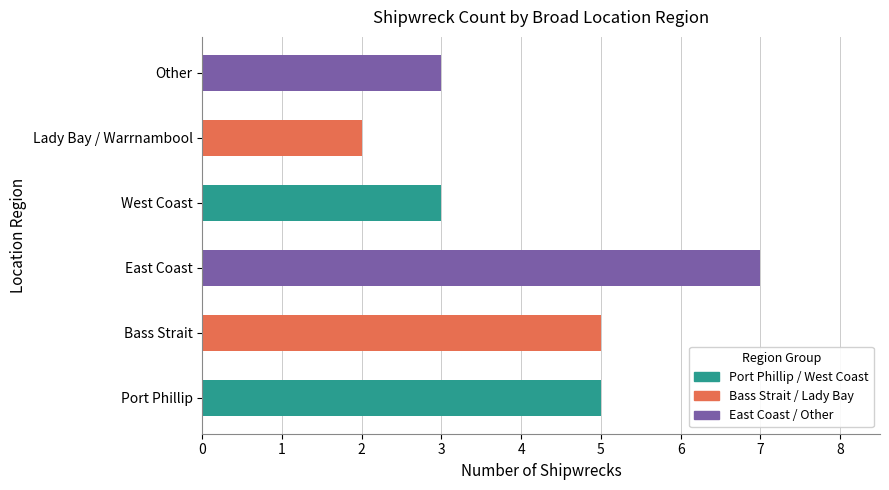

How many bars are there in total?

6